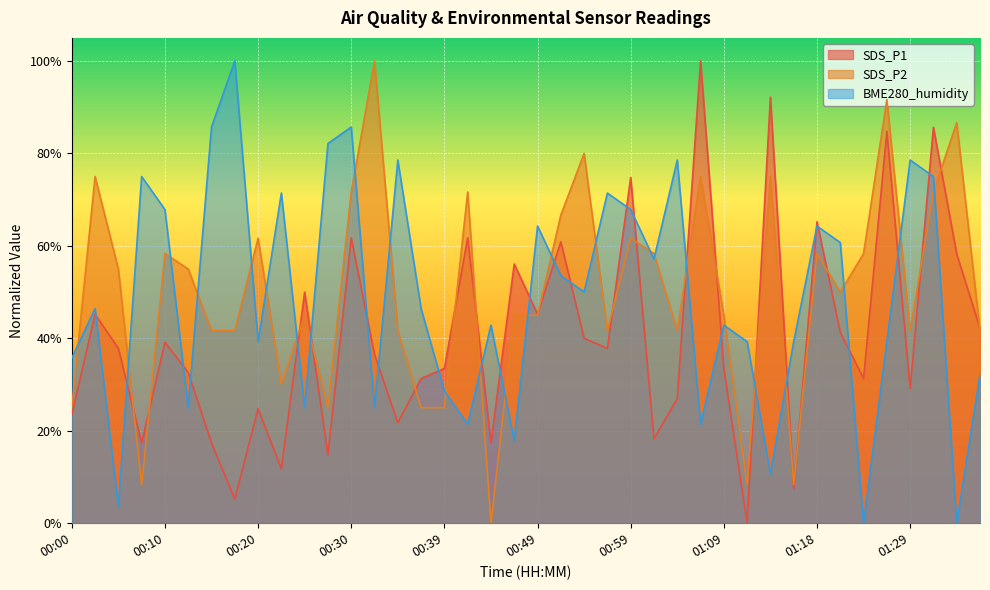

List the series in order of their peak value, lowest first.

SDS_P1, SDS_P2, BME280_humidity